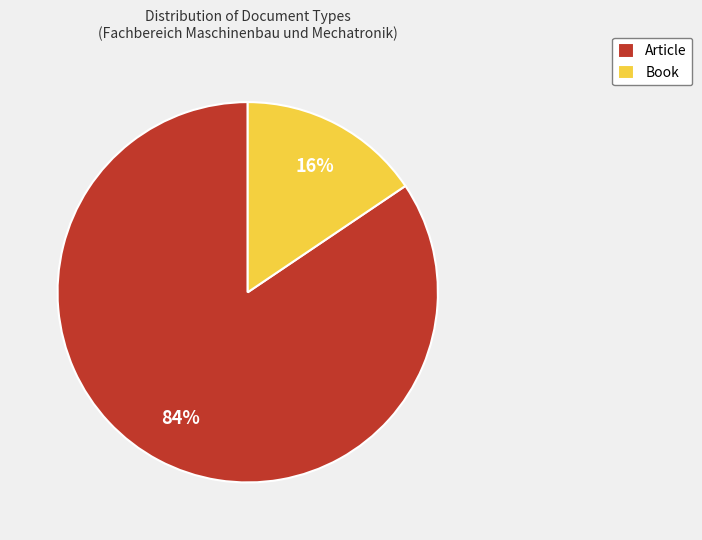

Is Book the majority of the pie?

No